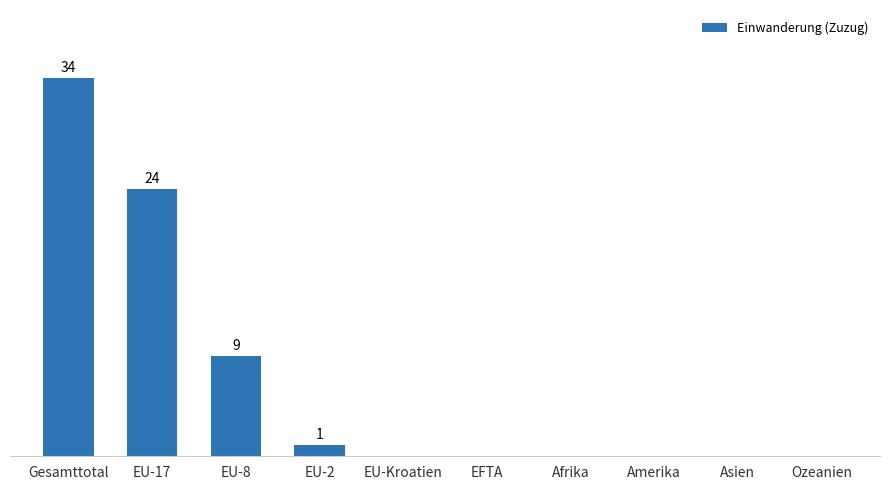

What is the label of the 4th bar from the left?

EU-2